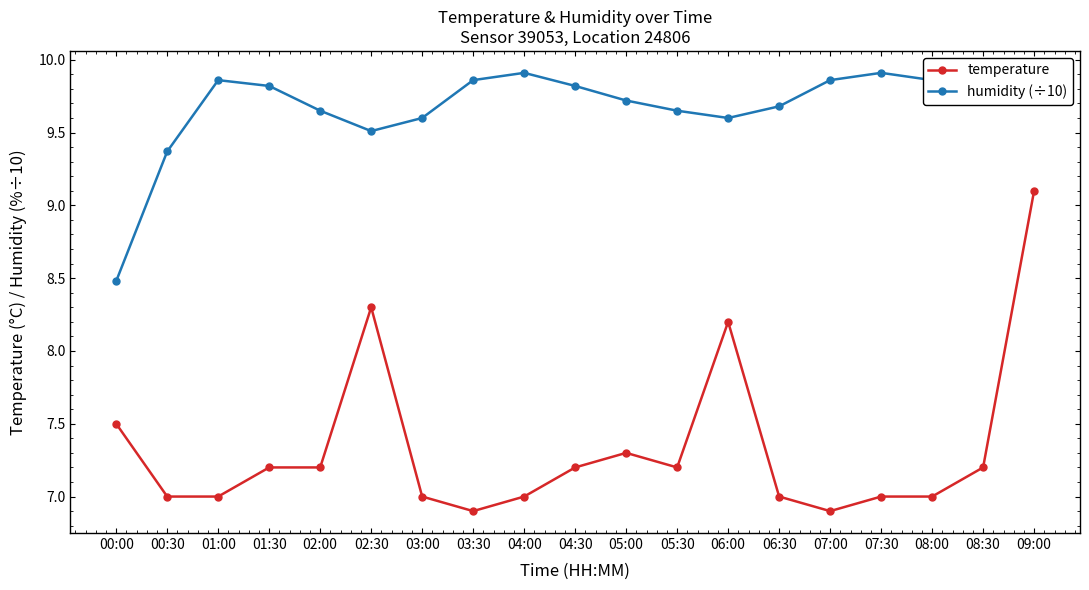

The value of temperature at 08:30 is 10.8. True or false?

False